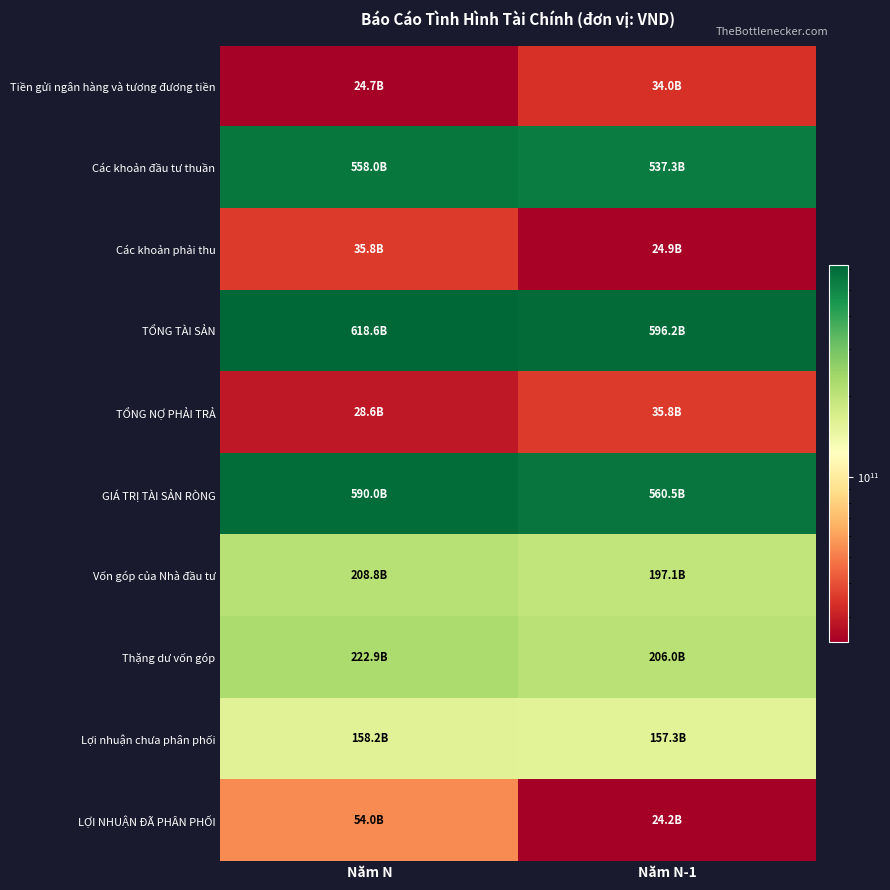

How many distinct data groups are displayed?

10